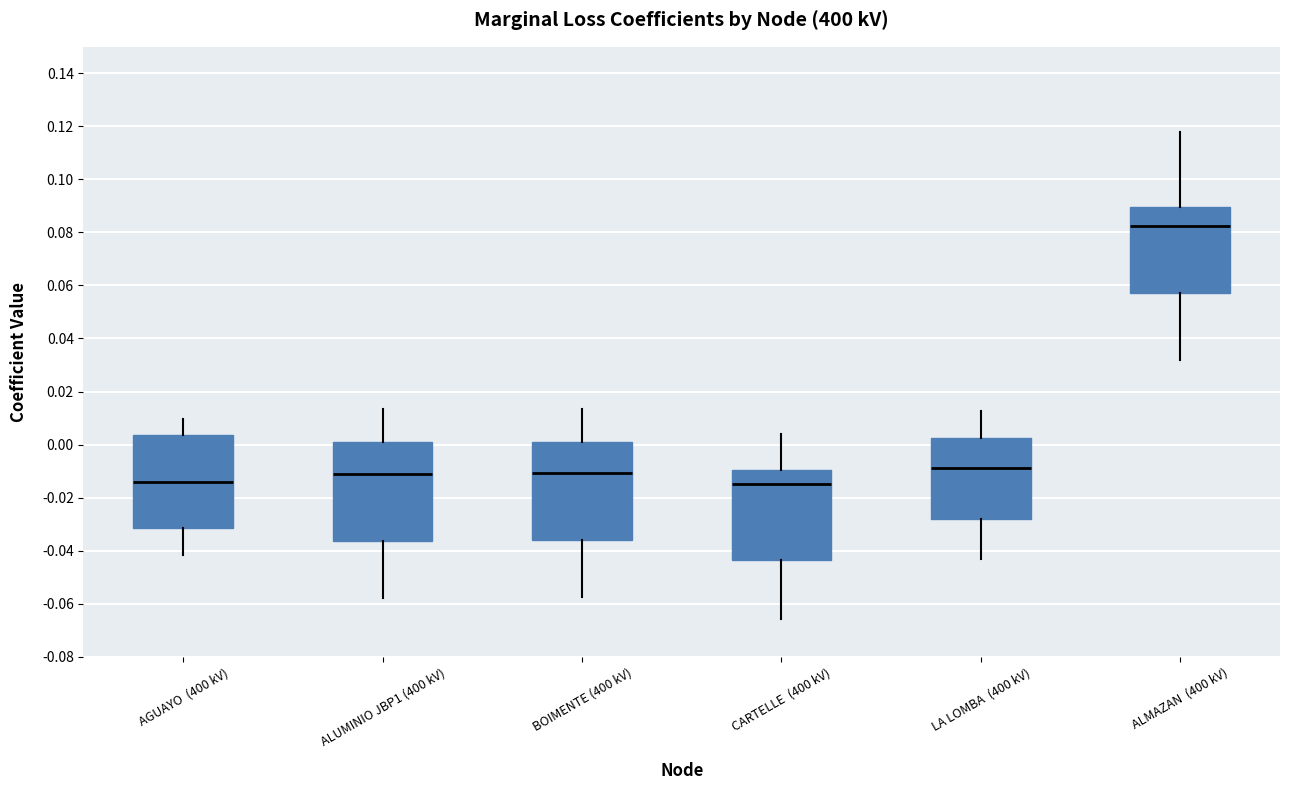

Reading left to right, read every box against the y-axis: the position of its median line, the range the box covers, and the ends of its whiskers. The values are not printed on the chart, so give them approximately, as read against the axis.

AGUAYO (400 kV): median -0.014, box -0.032 to 0.004, whiskers -0.042 to 0.010
ALUMINIO JBP1 (400 kV): median -0.010, box -0.036 to 0.000, whiskers -0.058 to 0.014
BOIMENTE (400 kV): median -0.010, box -0.036 to 0.002, whiskers -0.058 to 0.014
CARTELLE (400 kV): median -0.014, box -0.044 to -0.010, whiskers -0.066 to 0.004
LA LOMBA (400 kV): median -0.008, box -0.028 to 0.002, whiskers -0.044 to 0.012
ALMAZAN (400 kV): median 0.082, box 0.058 to 0.090, whiskers 0.032 to 0.118